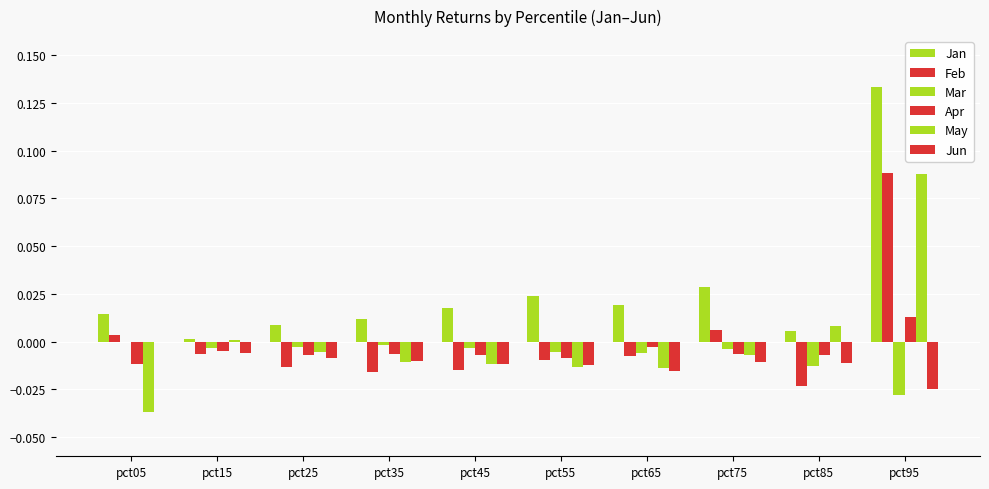

Count the number of categories in the chart.

10